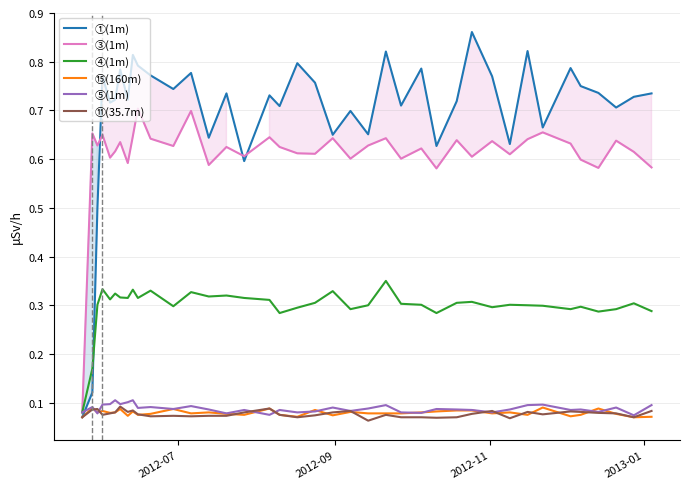

In ④(1m), how many points are higher than both neighbors (excluding endpoints)?

12